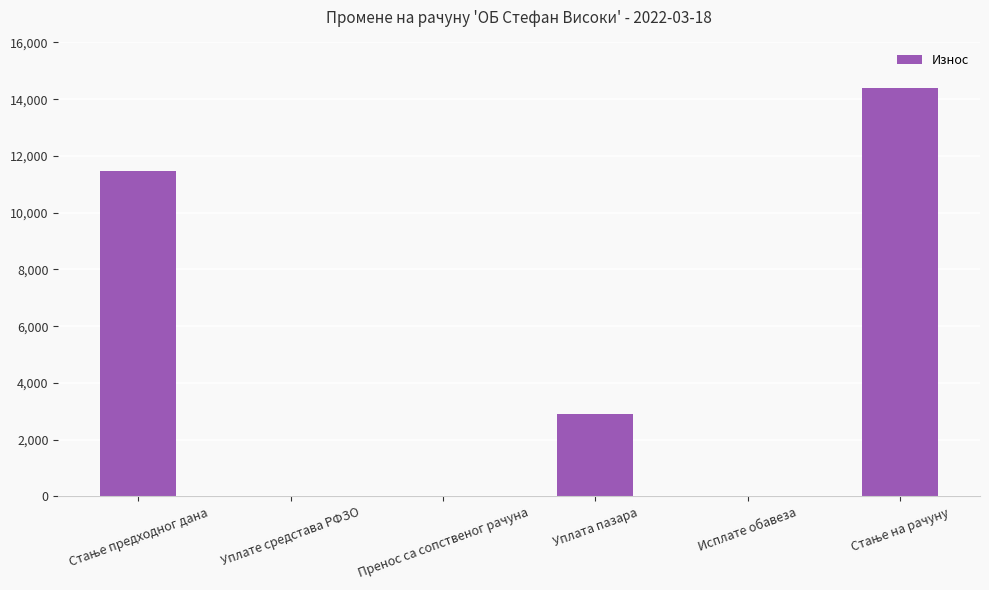

How many data points does each series have?

6